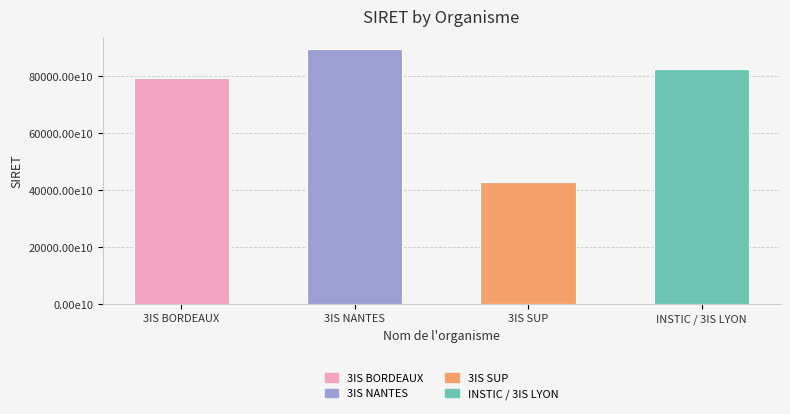

At which label does the data first exceed 82439101500024?

3IS NANTES